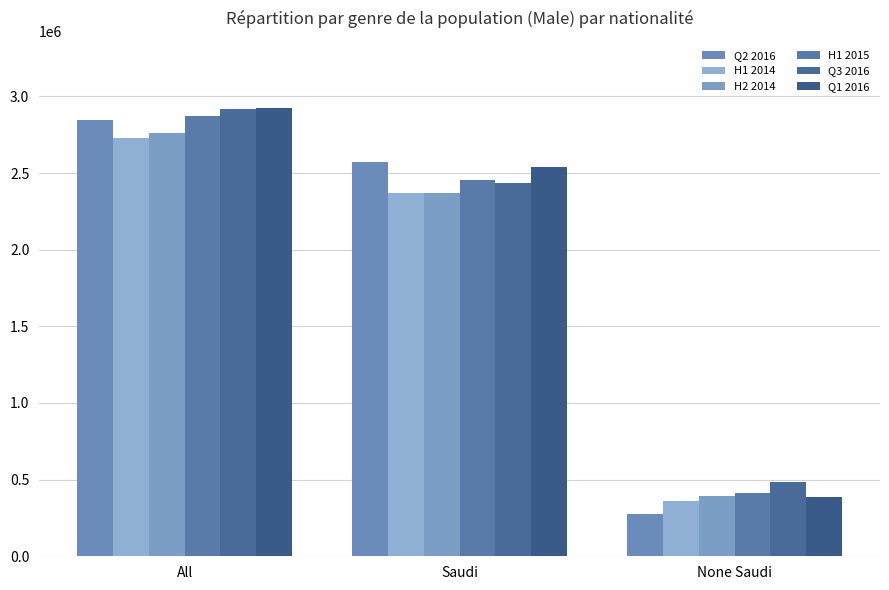

True or false: H2 2014 has a value of 609843 at None Saudi.

False